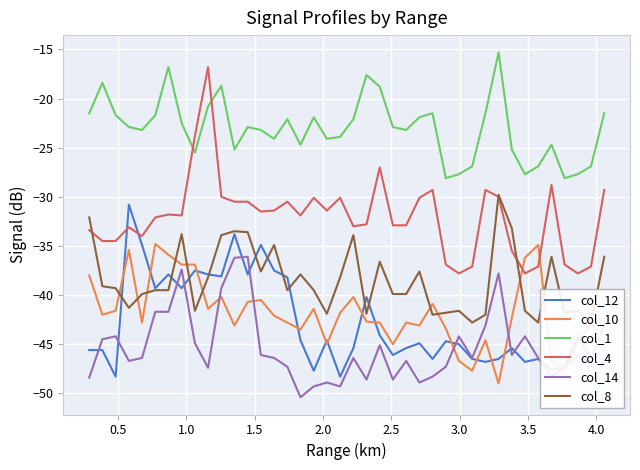

How many times do col_4 and col_12 cross each other?

2